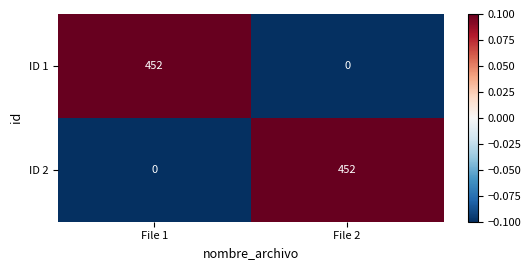

How many distinct data groups are displayed?

2